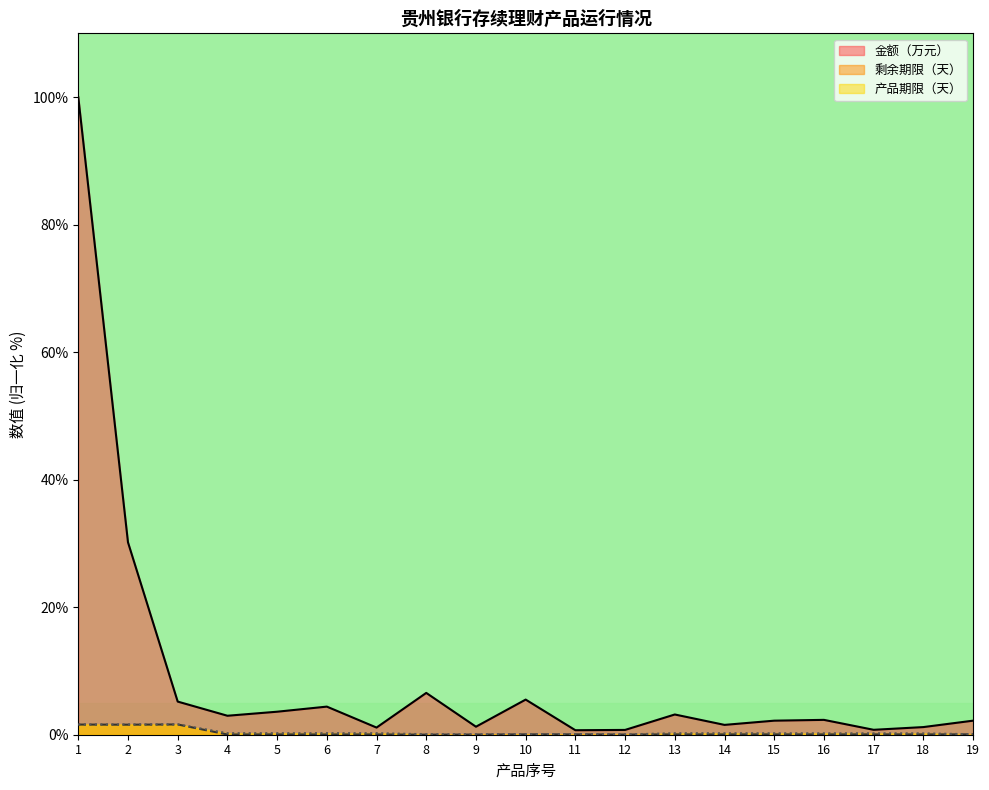

In 剩余期限（天）, how many points are lower than both neighbors (excluding endpoints)?

5